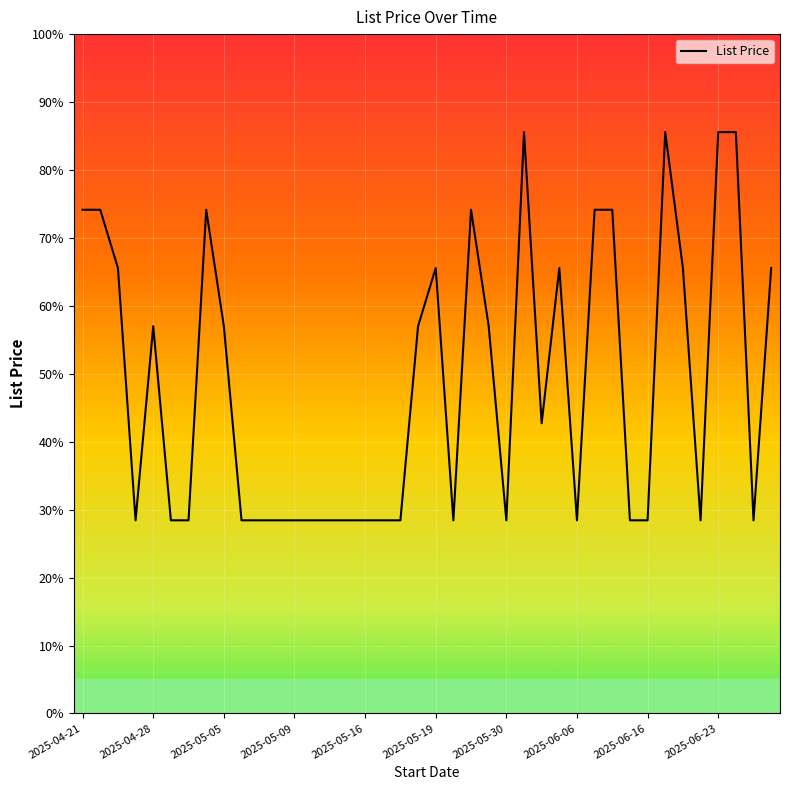

Does the chart display data point markers on the line(s)?

No